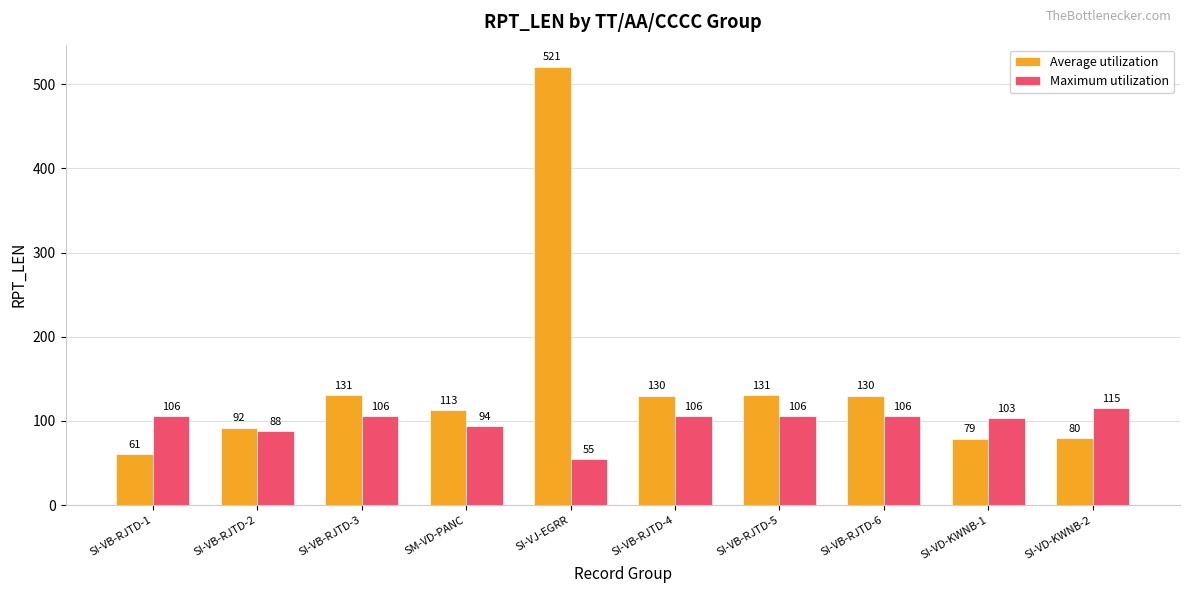

How many values in the Average utilization series are below 130?

5